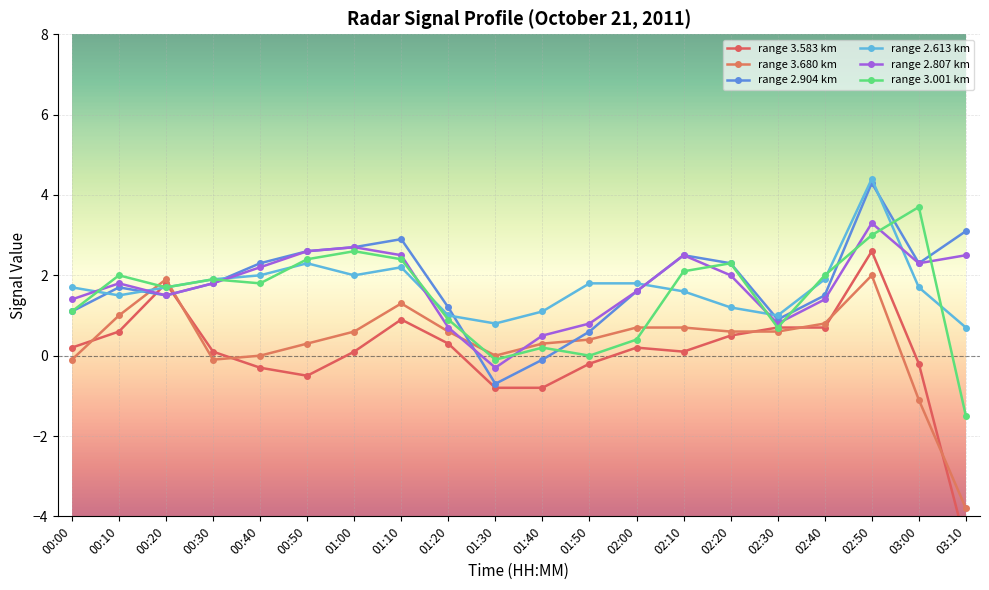

True or false: range 2.807 km has a value of 1.8 at 00:30.

True